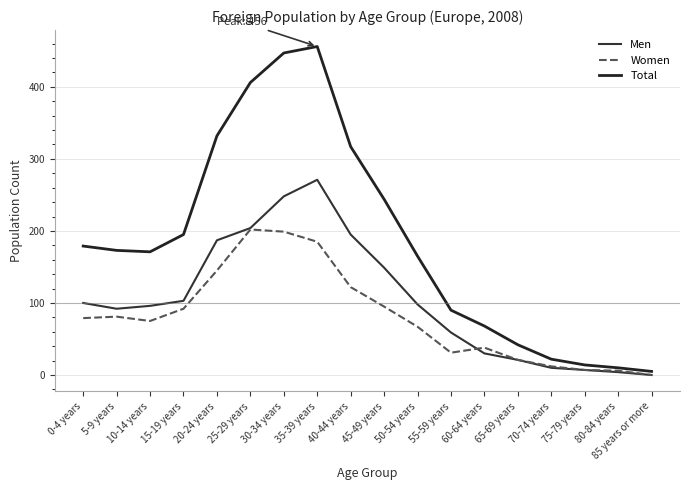

The Men series shows 100 at 0-4 years. True or false?

True